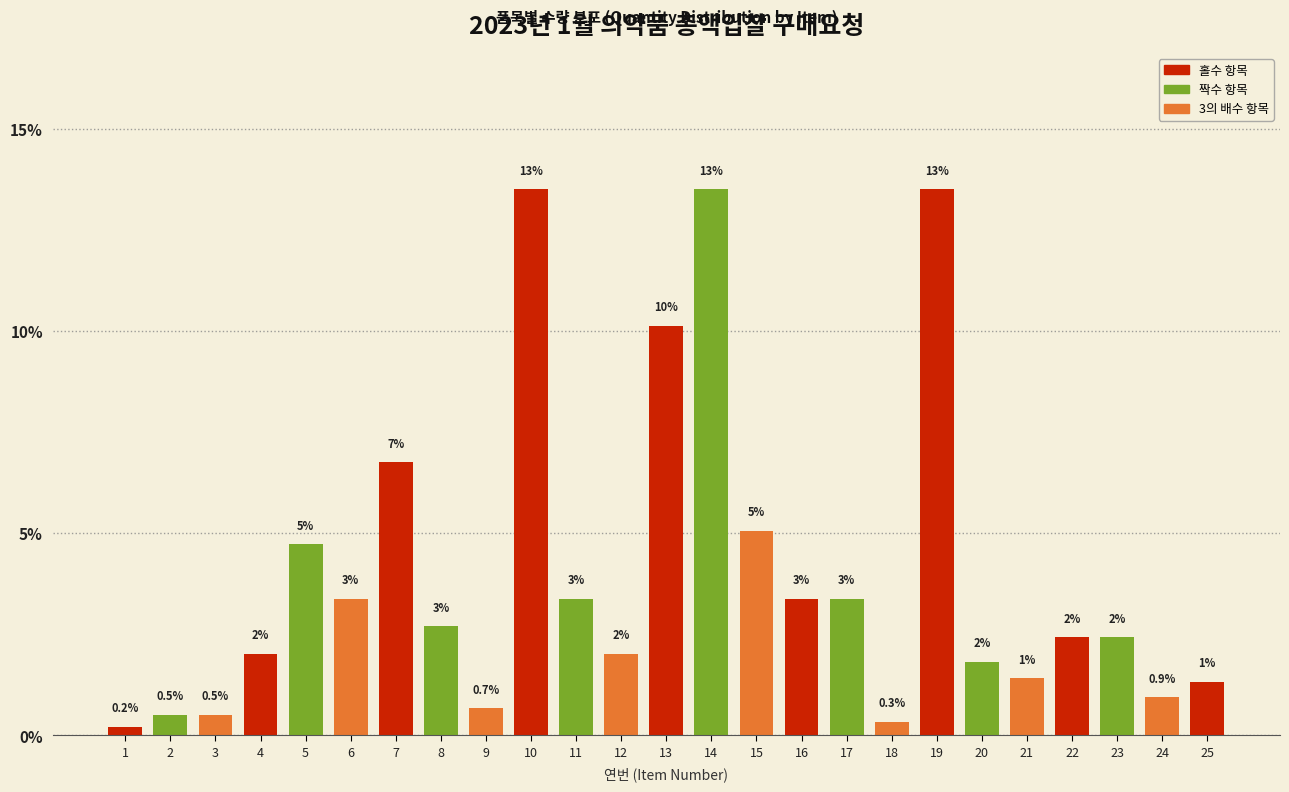

How many bars are there in total?

25